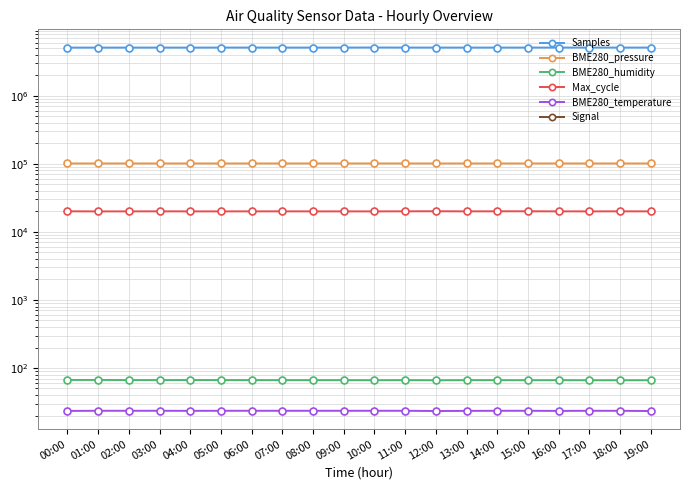

What is the total value across all series at 15:00?

5232428.6